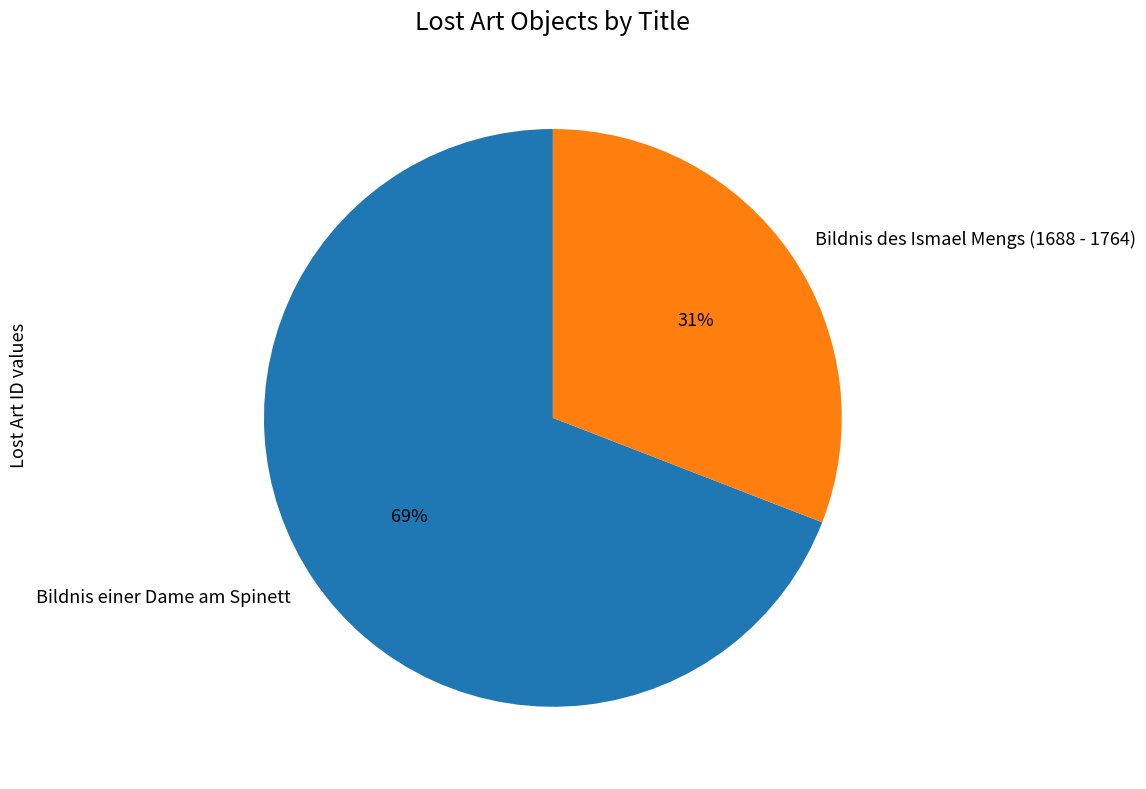

The Bildnis des Ismael Mengs (1688 - 1764) slice represents 38% of the pie. True or false?

False